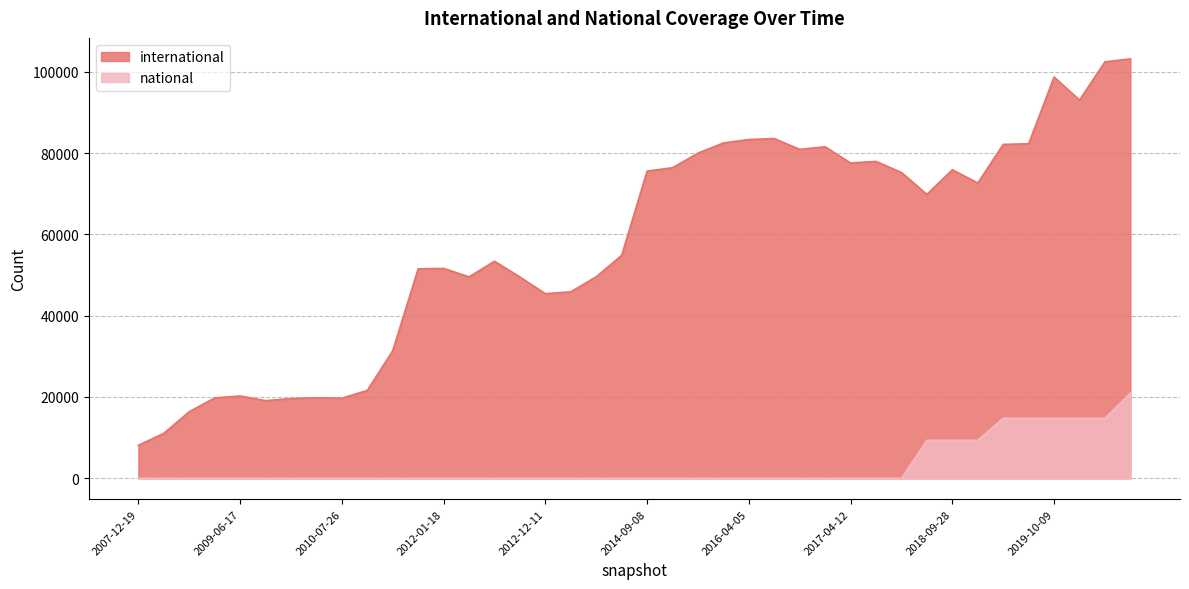

True or false: international has a value of 42656 at 2016-04-05.

False